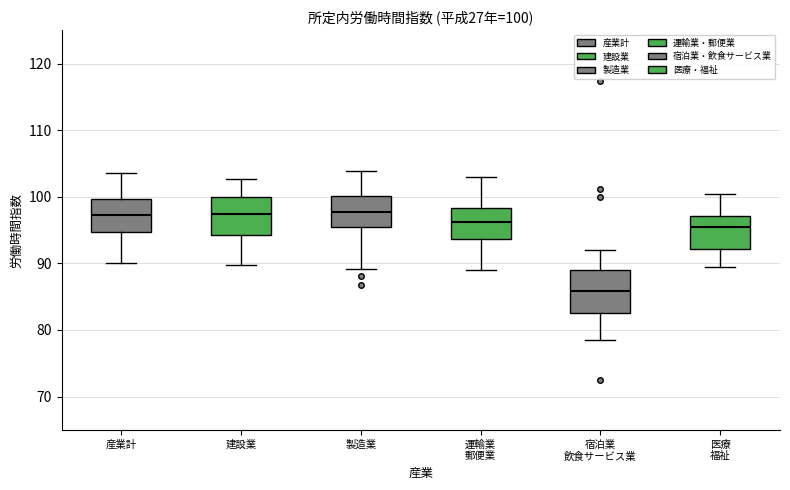

Which box has the lowest median line?

宿泊業 飲食サービス業